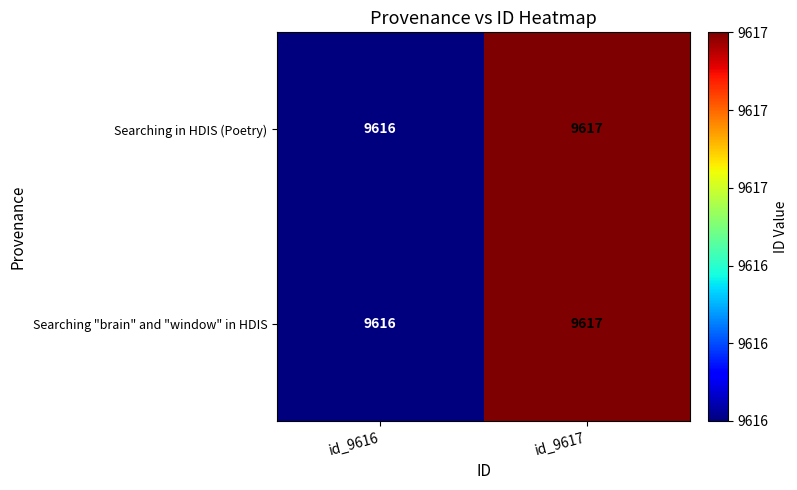

What is the sum of all Searching "brain" and "window" in HDIS values?

19233